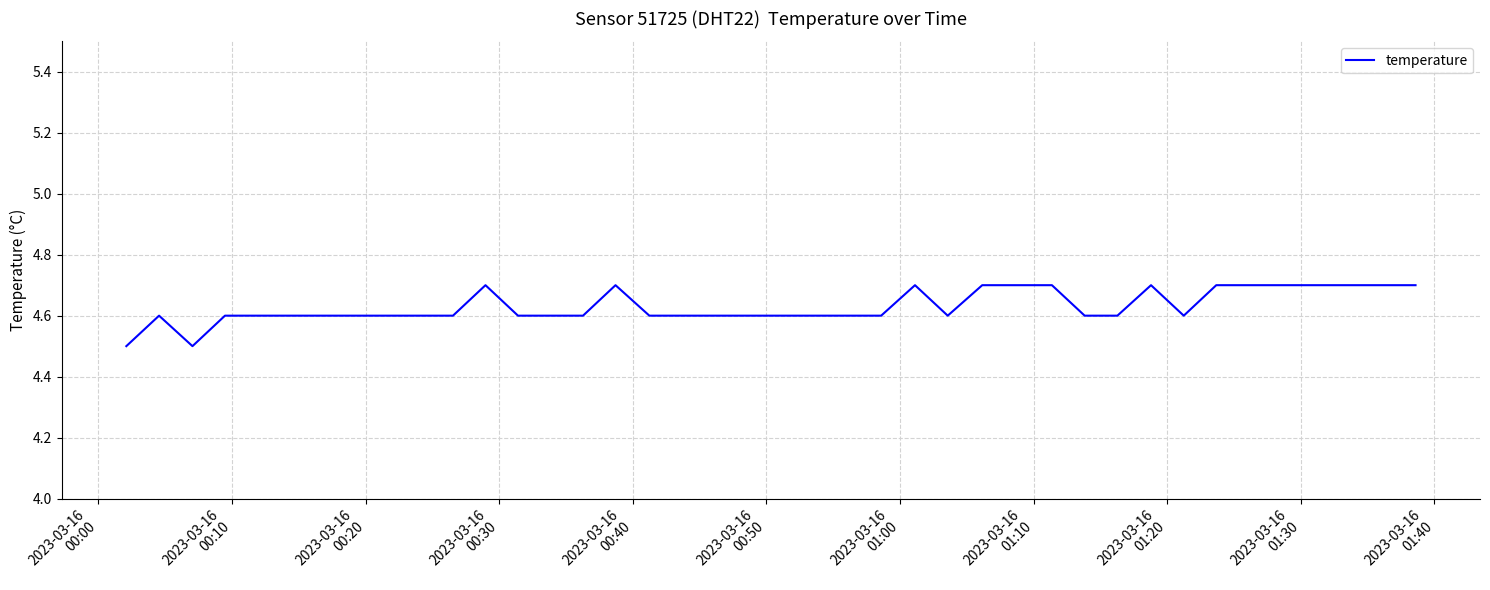

What is the greatest value displayed?

4.7